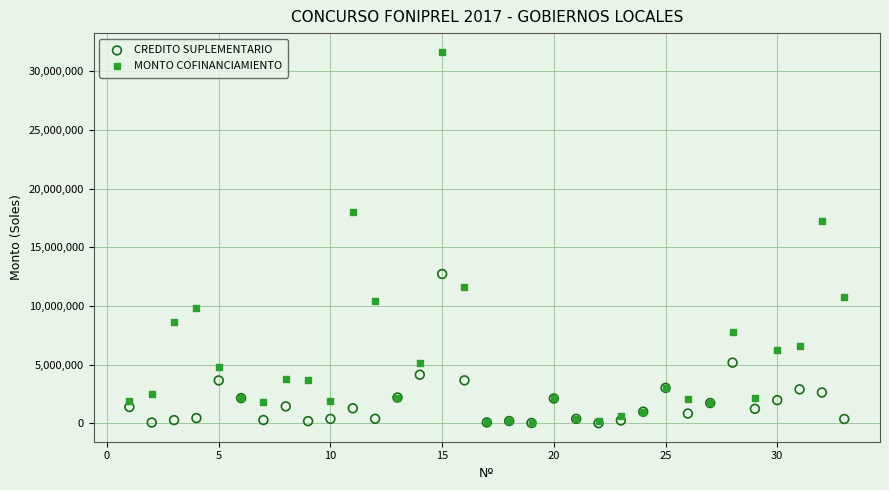

What are all the series names shown in the legend?

CREDITO SUPLEMENTARIO, MONTO COFINANCIAMIENTO